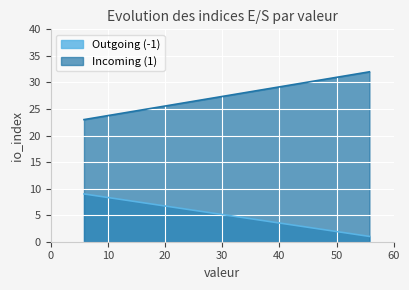

List the series in order of their peak value, lowest first.

Outgoing (-1), Incoming (1)